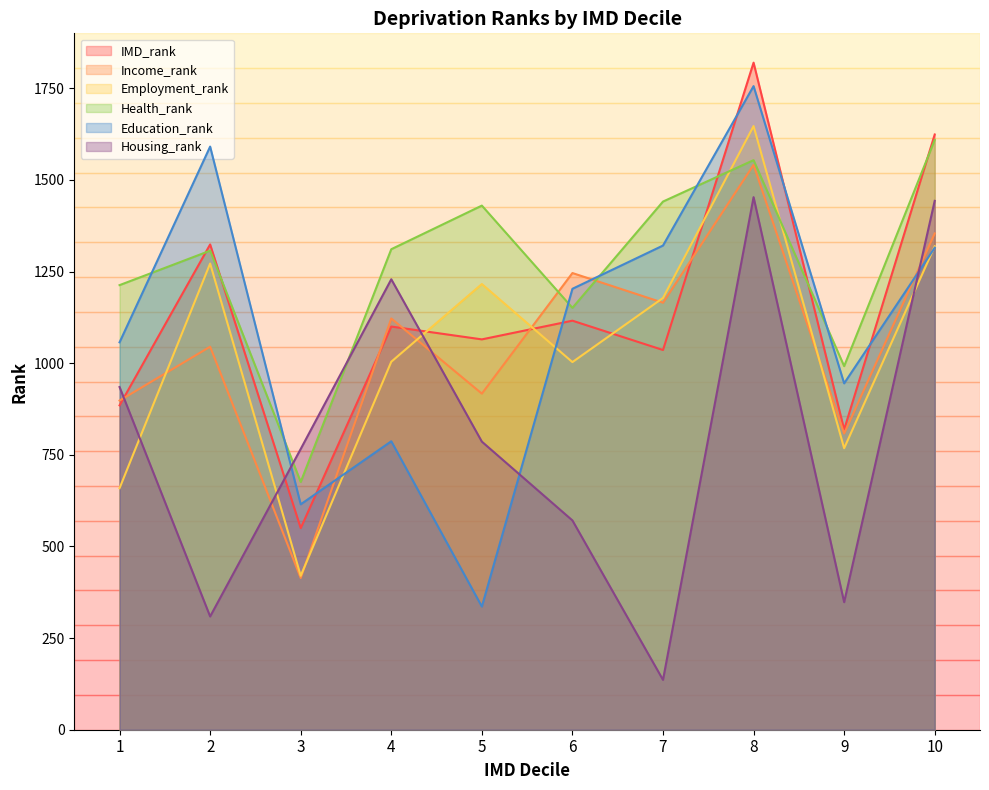

True or false: Housing_rank has more than 1 interior local peaks.

True